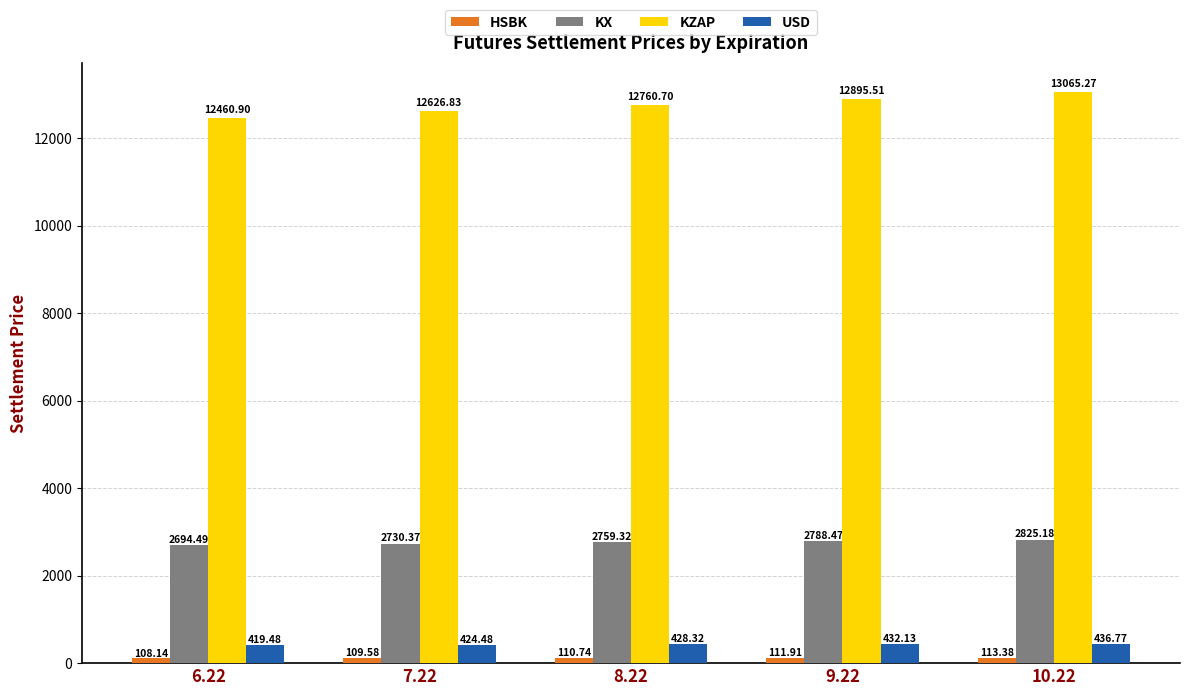

At which category does the chart reach its minimum across all series?

6.22